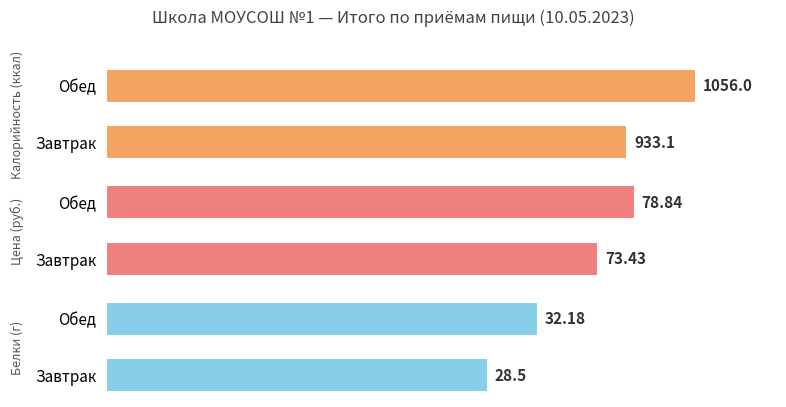

At how many categories does at least one series exceed 216?

2